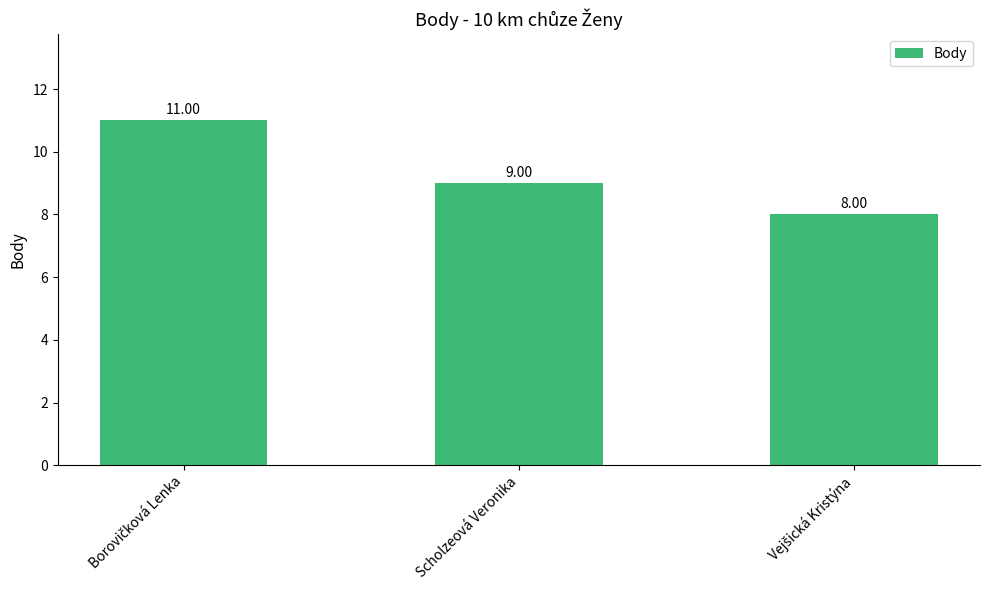

What is the difference between the maximum and minimum values?

3